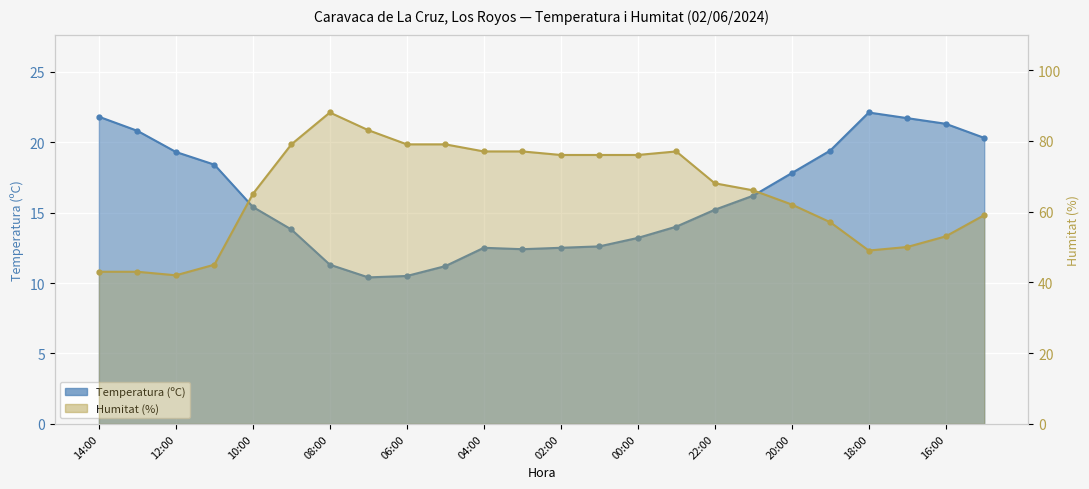

At which category does the chart reach its peak across all series?

08:00